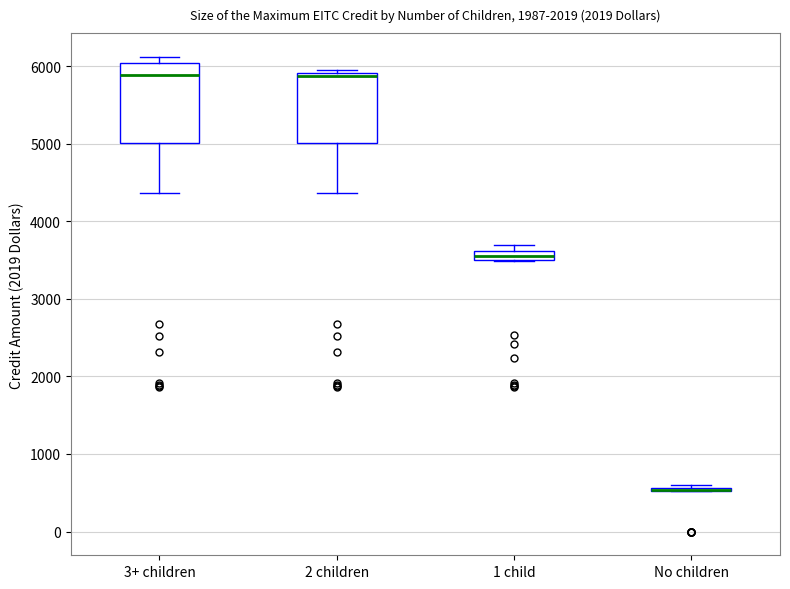

Which box is the tallest, from its lower edge to its upper edge?

3+ children